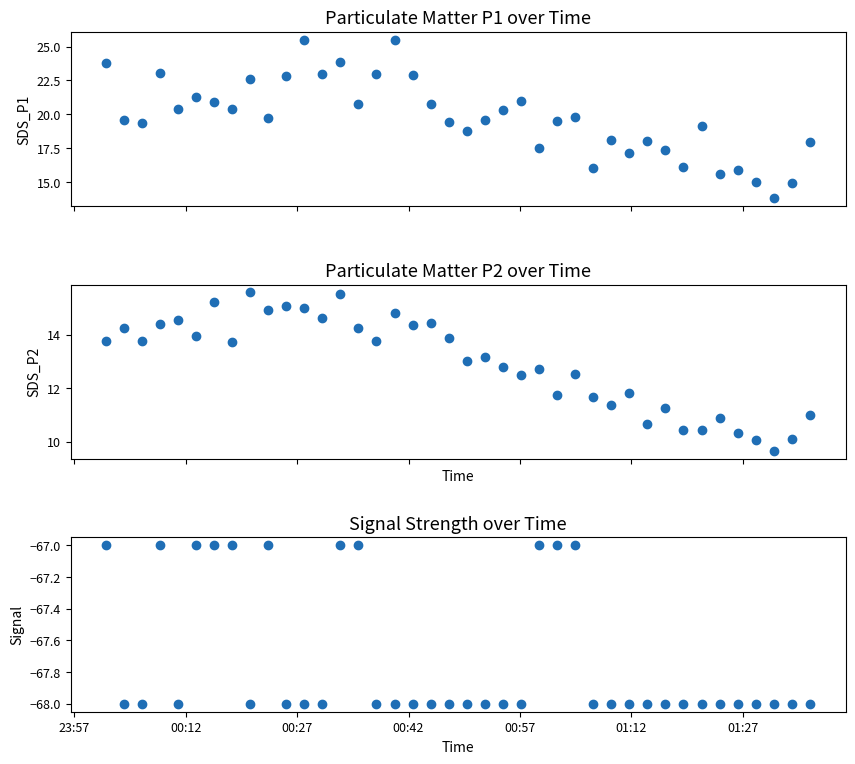

At how many categories does at least one series exceed 14?

39